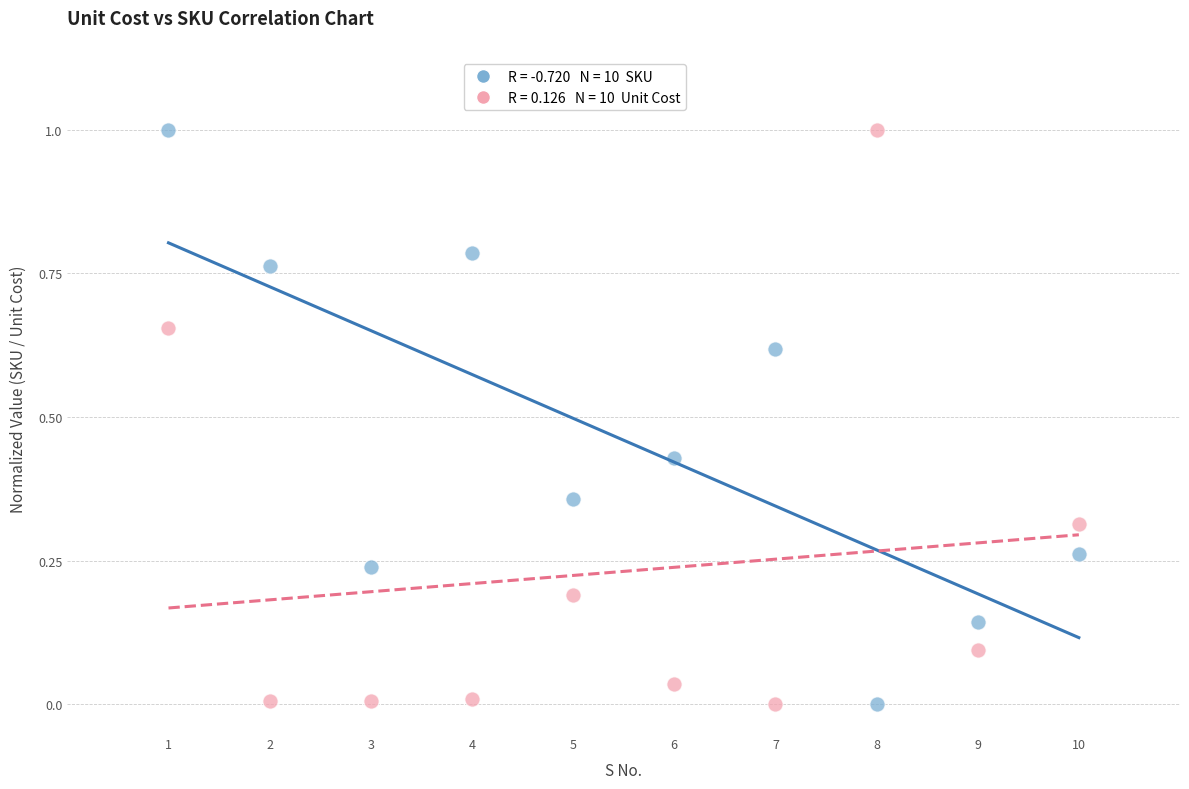

Across all data points, what is the range of Y values (max minus min)?

1.0